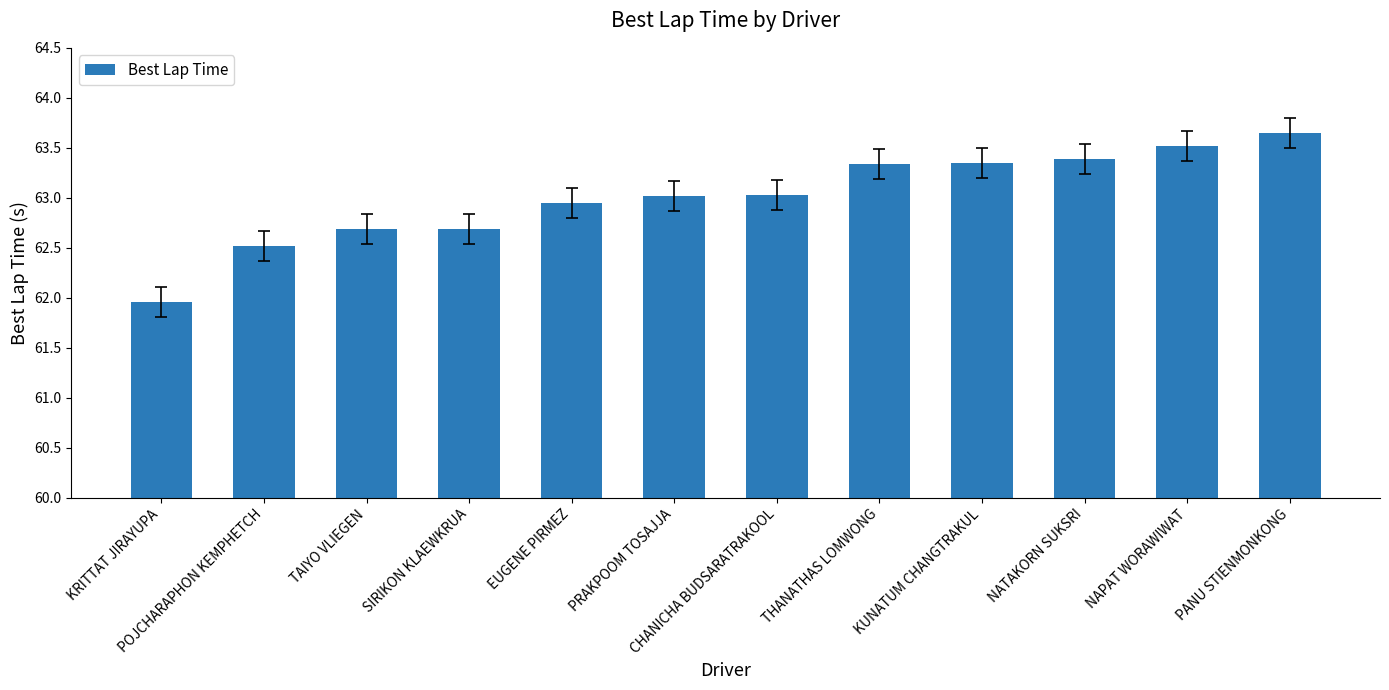

What position from the right is TAIYO VLIEGEN?

10